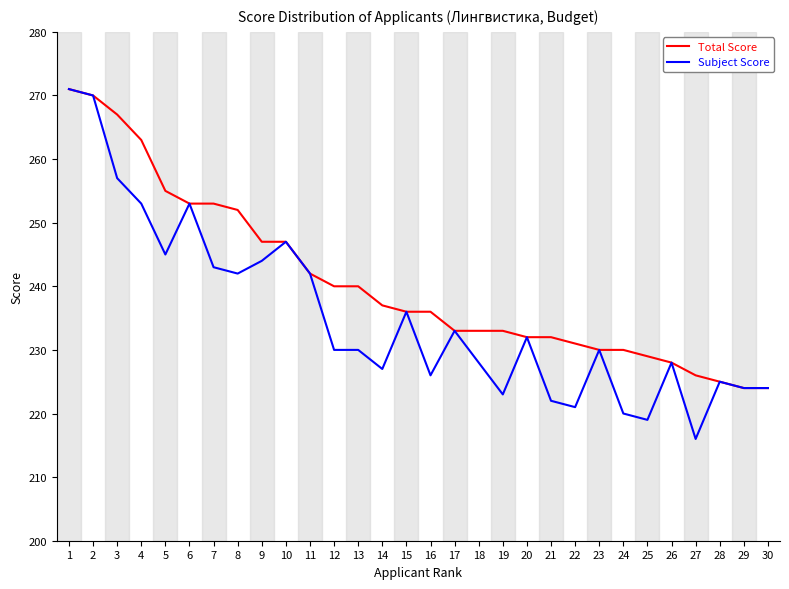

List the series in order of their overall mean, highest first.

Total Score, Subject Score